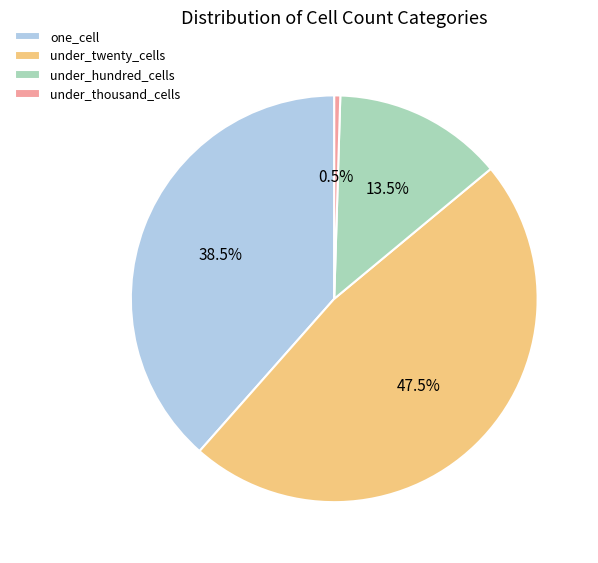

Which slice is the smallest?

under_thousand_cells